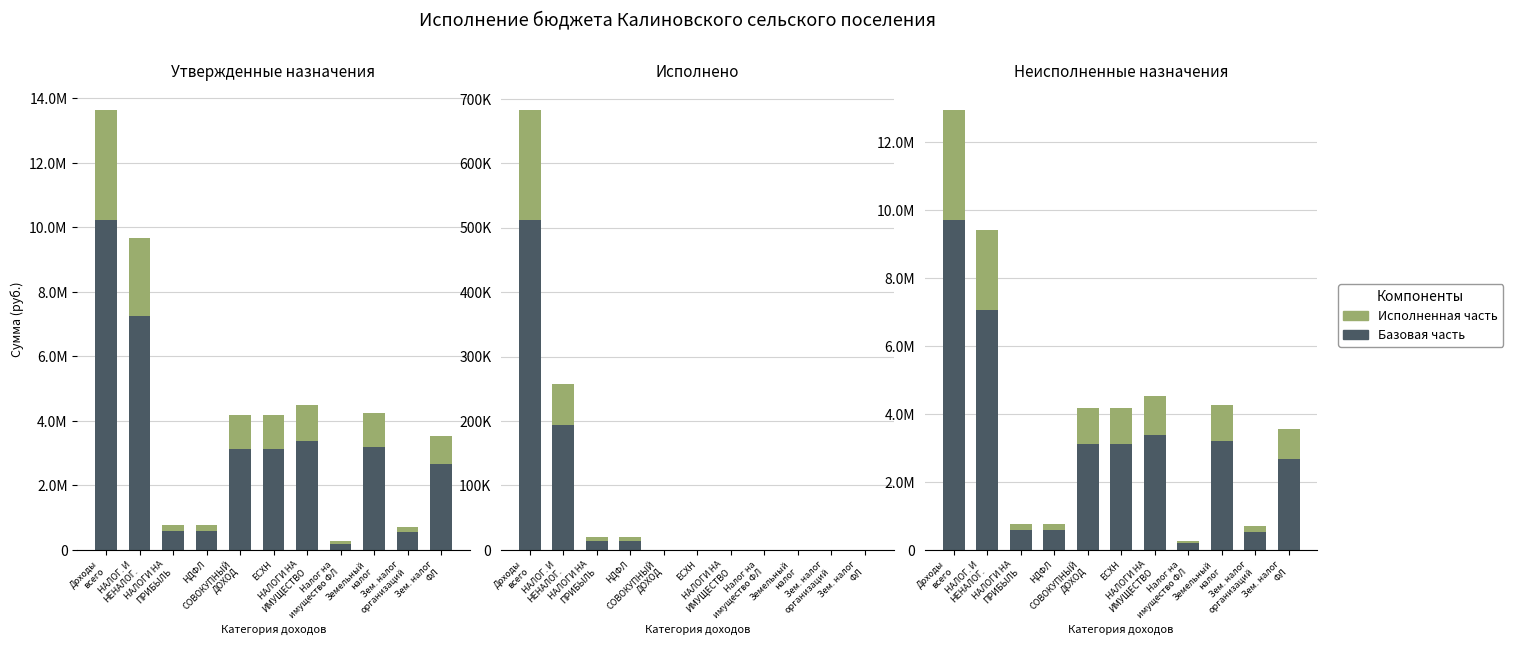

Rank the series at НДФЛ from lowest to highest value.

Верхняя часть, Базовая часть